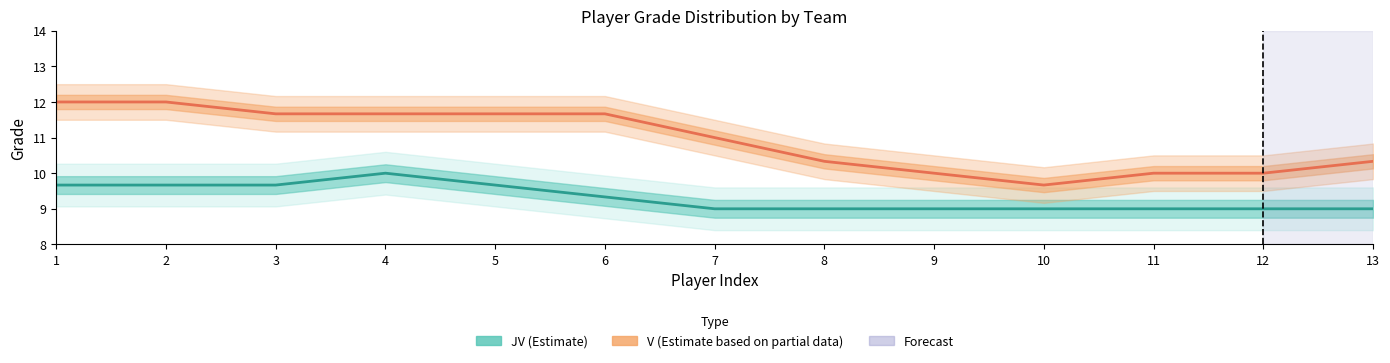

Count the JV (Estimate) values in the range 9 to 10.

13